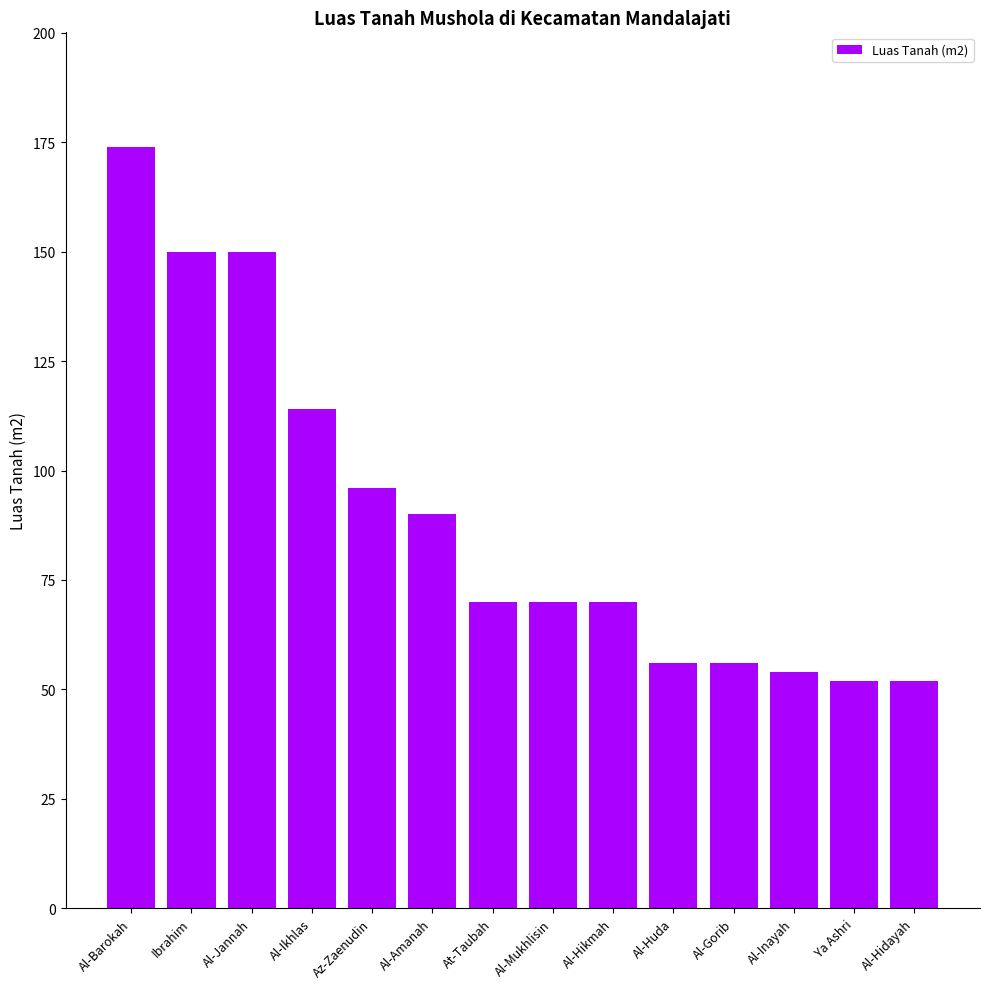

What is the label of the 11th bar from the right?

Al-Ikhlas